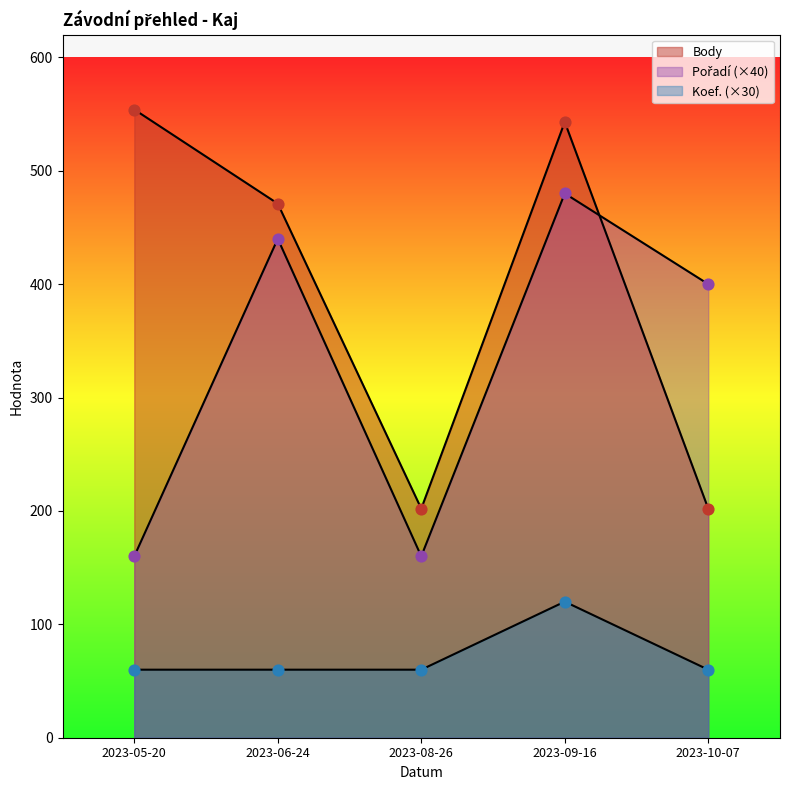

At how many categories does at least one series exceed 145?

5